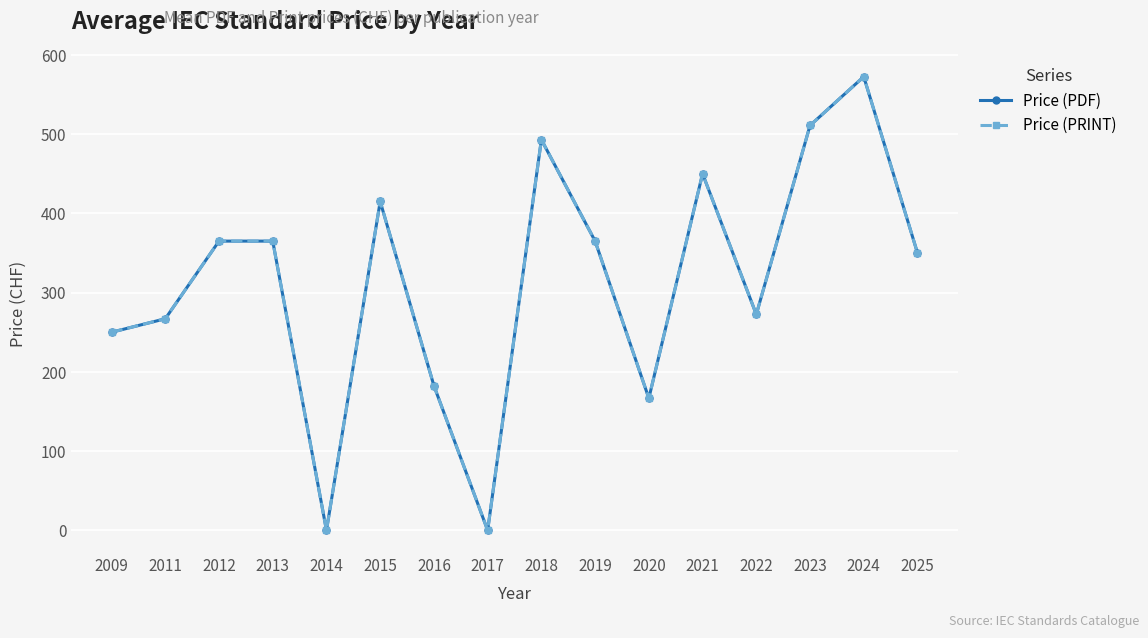

Rank the series by their maximum value, from lowest to highest.

Price (PDF), Price (PRINT)